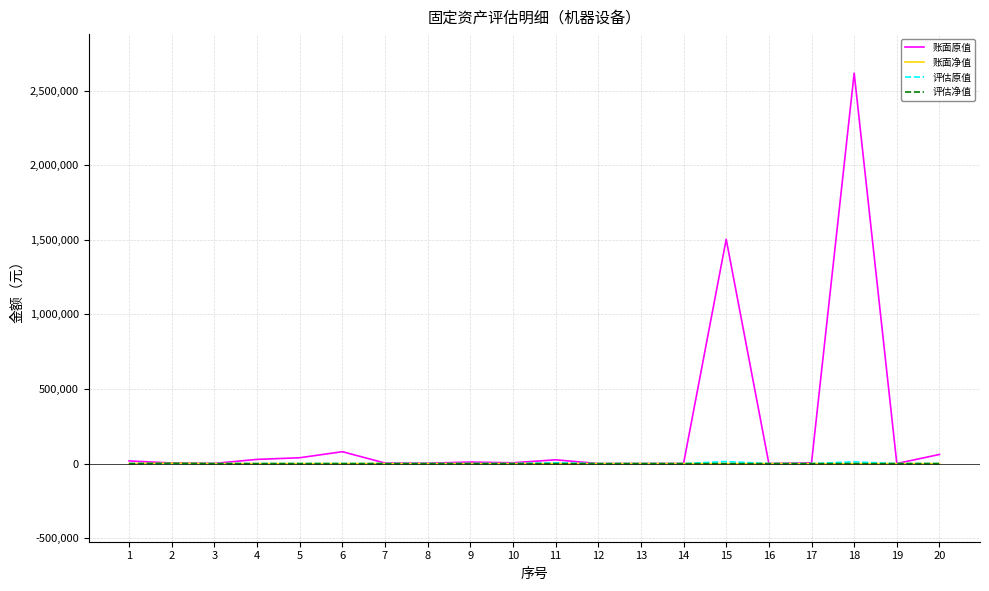

Which has a higher value, 18 or 12?

18